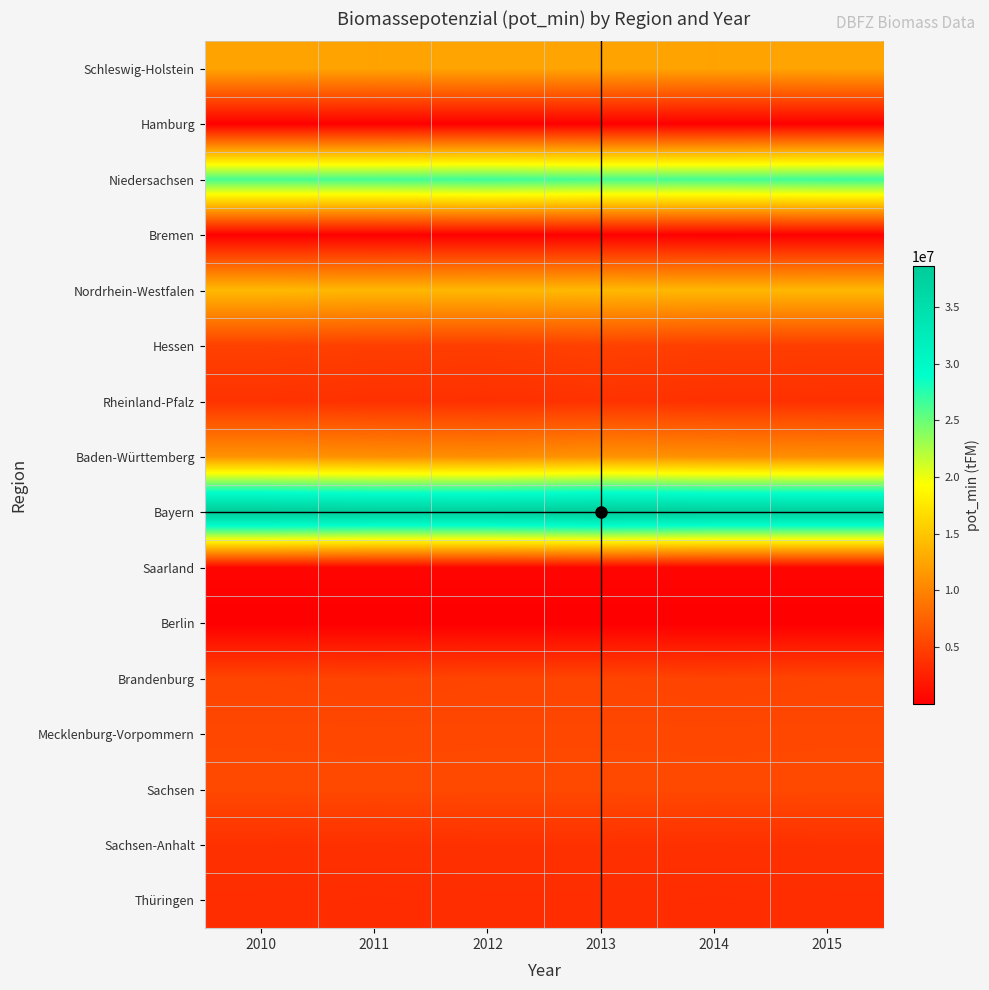

Which series has the largest range (max minus min)?

Bayern